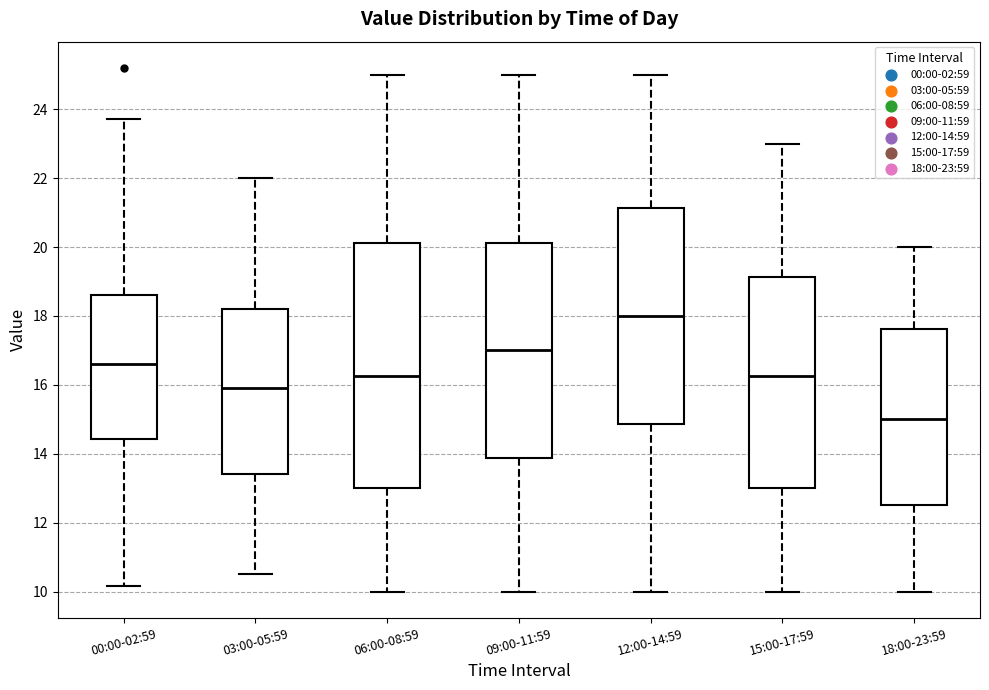

Reading left to right, read every box against the y-axis: the position of its median line, the range the box covers, and the ends of its whiskers. The values are not printed on the chart, so give them approximately, as read against the axis.

00:00-02:59: median 16.6, box 14.4 to 18.6, whiskers 10.2 to 23.8
03:00-05:59: median 16.0, box 13.4 to 18.2, whiskers 10.6 to 22.0
06:00-08:59: median 16.2, box 13.0 to 20.2, whiskers 10.0 to 25.0
09:00-11:59: median 17.0, box 13.8 to 20.2, whiskers 10.0 to 25.0
12:00-14:59: median 18.0, box 14.8 to 21.2, whiskers 10.0 to 25.0
15:00-17:59: median 16.2, box 13.0 to 19.2, whiskers 10.0 to 23.0
18:00-23:59: median 15.0, box 12.6 to 17.6, whiskers 10.0 to 20.0